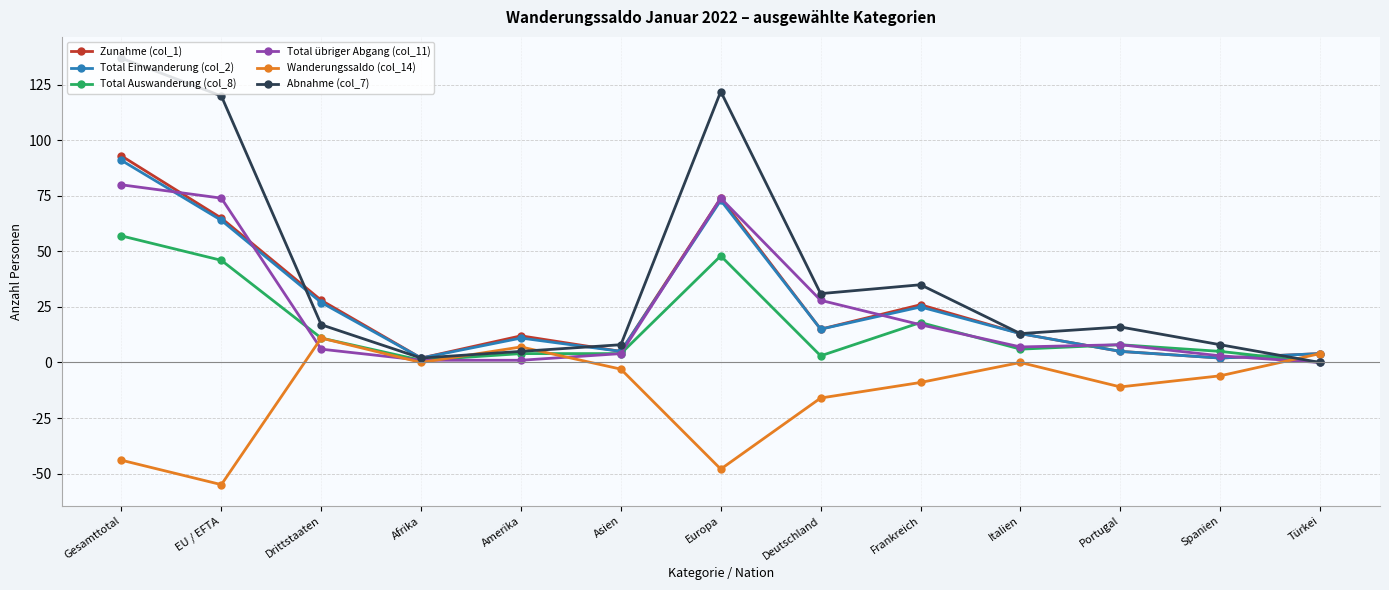

The value of Zunahme (col_1) at Deutschland is 15. True or false?

True